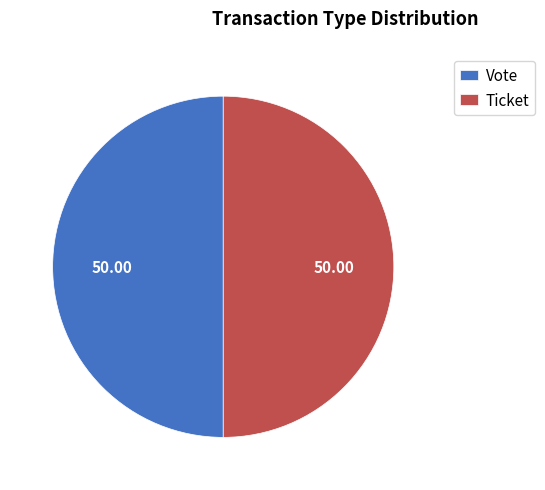

Approximately how many times larger is the value at Vote compared to Ticket?

1.0